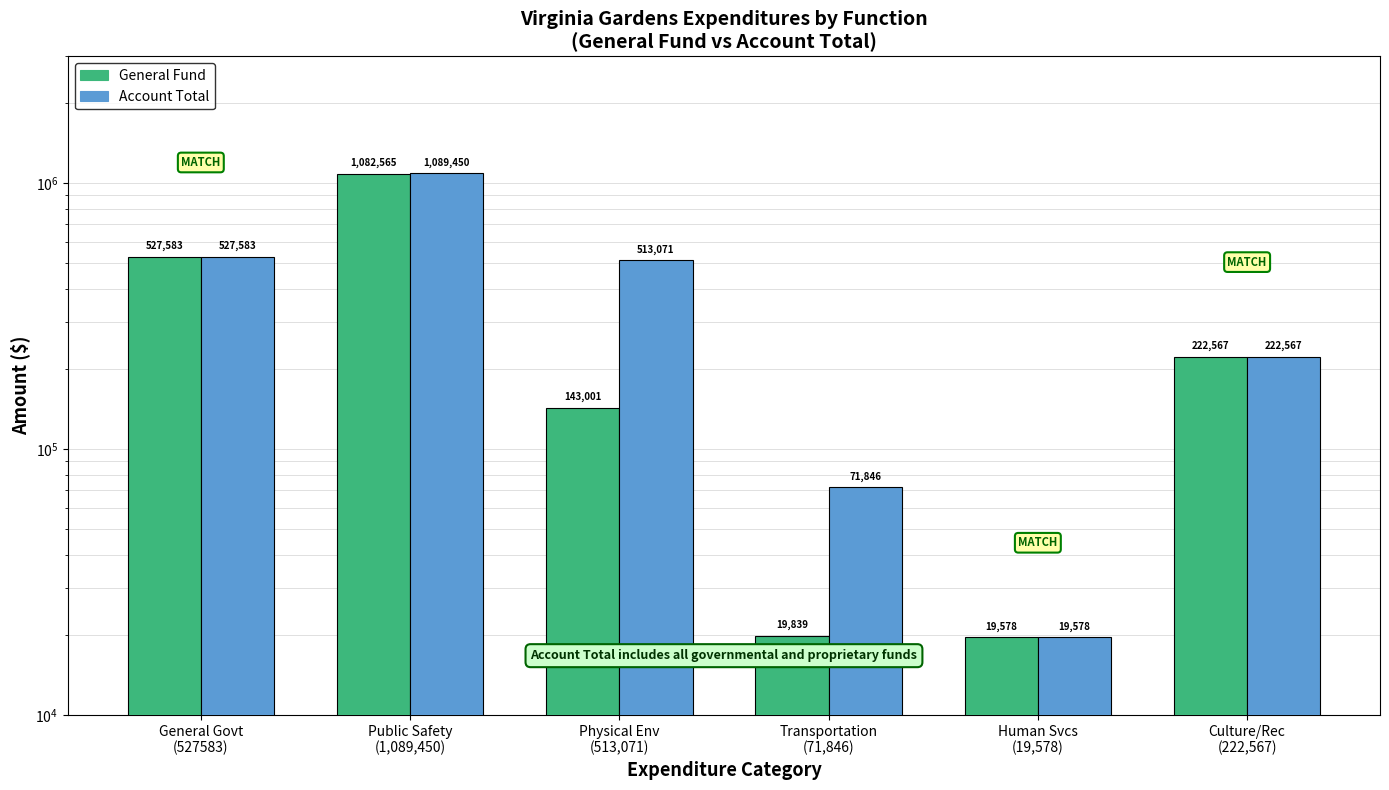

What is the highest value of the Account Total series?

1089450